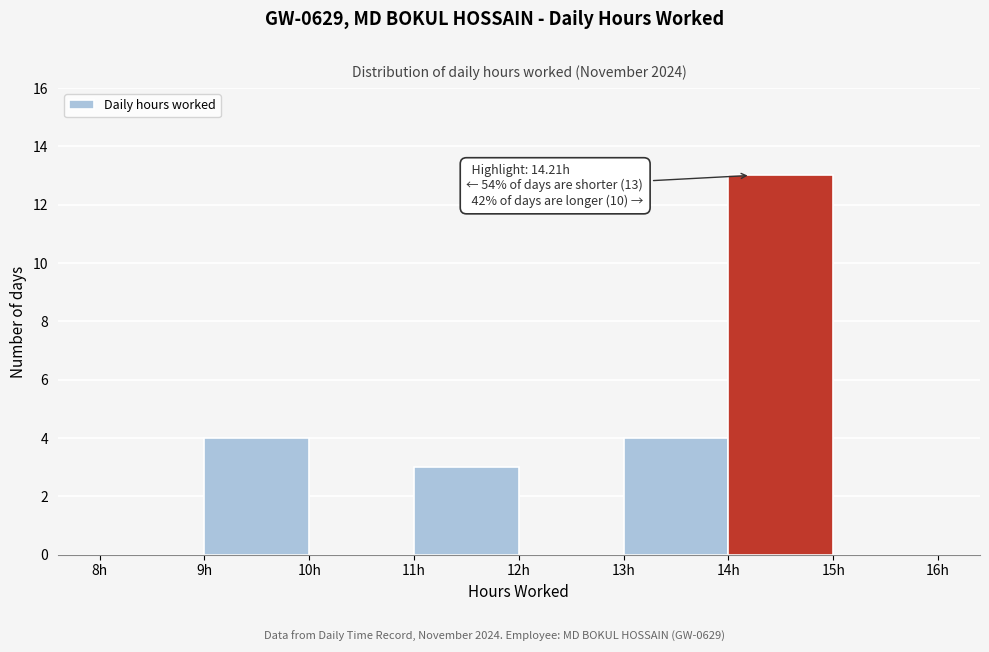

Over which range of the x-axis is the bar tallest?

14 to 15